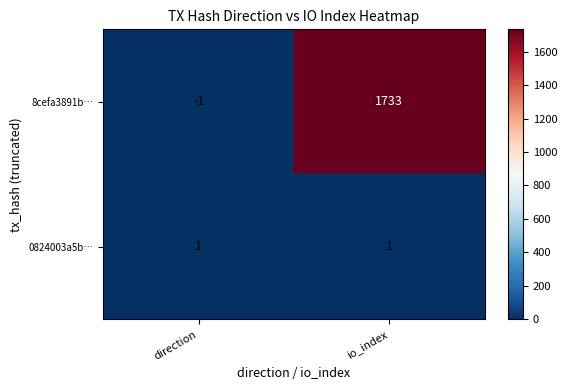

Reading right to left, transcribe all the data shown in this chart.

8cefa3891b…: 1733	-1
0824003a5b…: 1	1